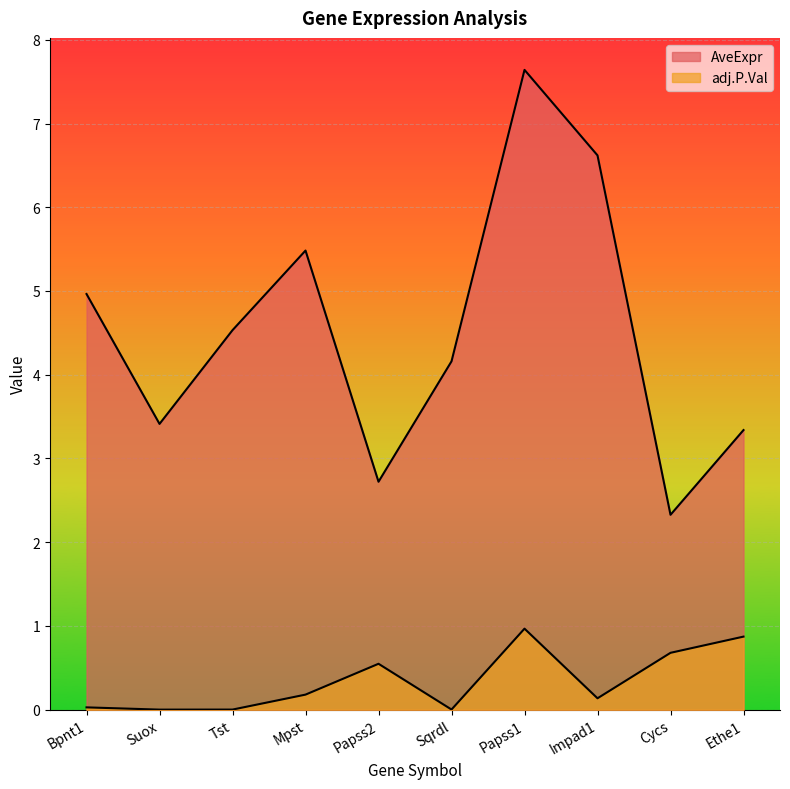

The adj.P.Val series shows 0.4 at Papss2. True or false?

False